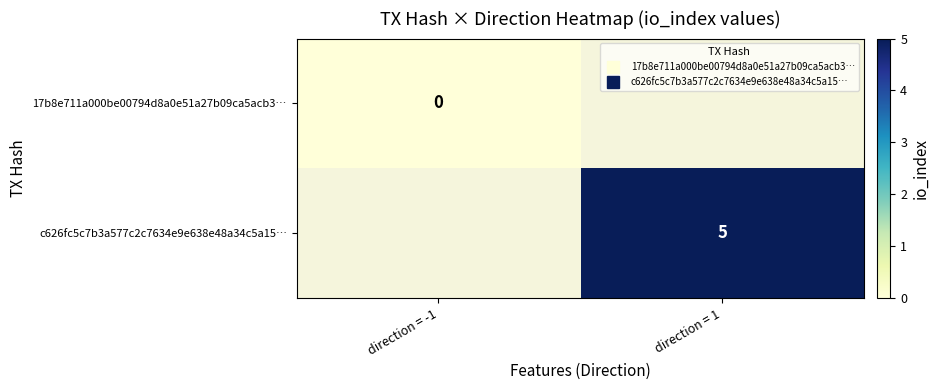

List the labels in order of c626fc5c7b3a577c2c7634e9e638e48a34c5a15… value, smallest first.

direction = -1, direction = 1